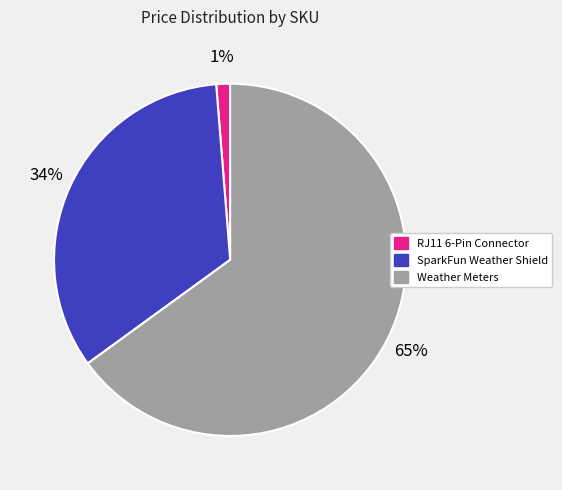

How many slices are in this pie chart?

3